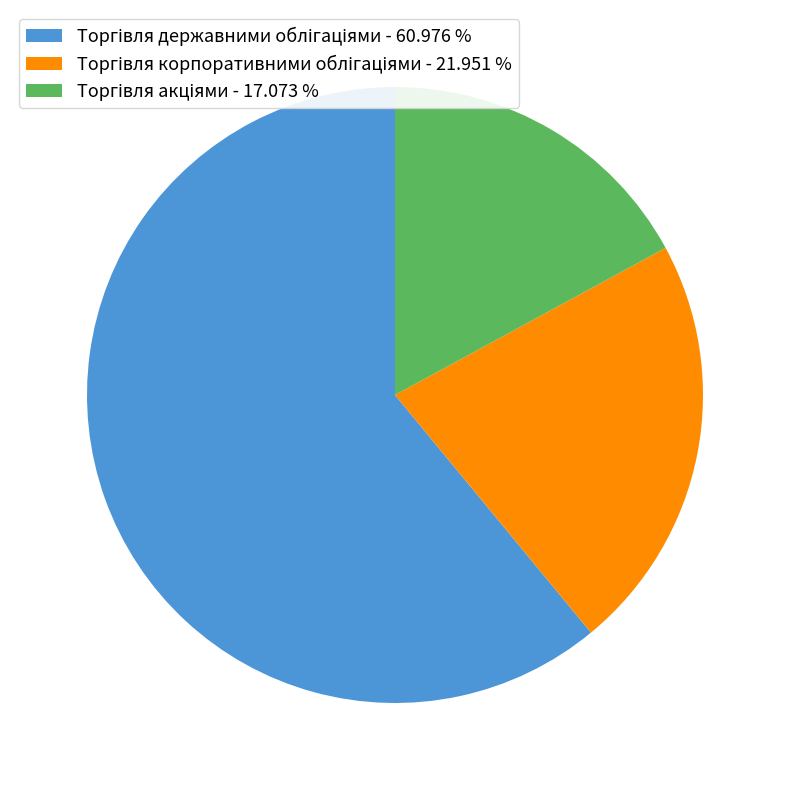

Does any single category account for the majority?

Yes